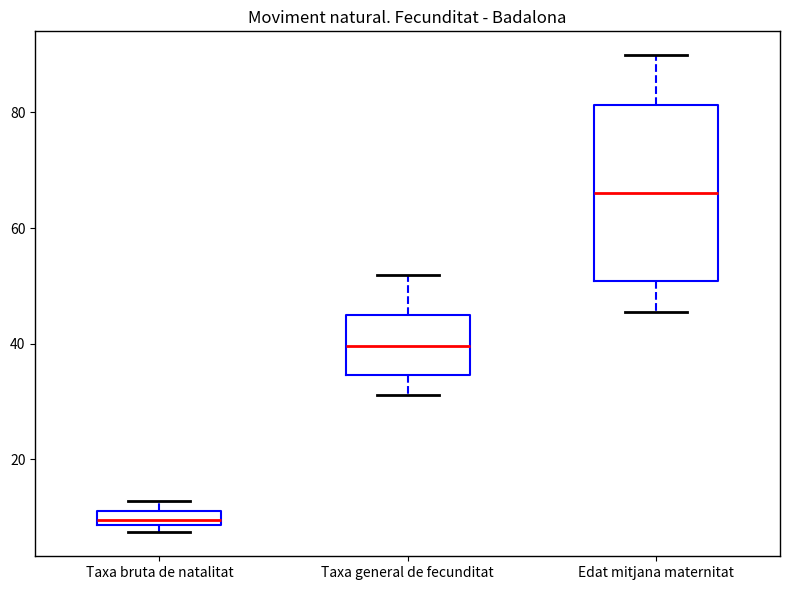

Which box is the tallest, from its lower edge to its upper edge?

Edat mitjana maternitat